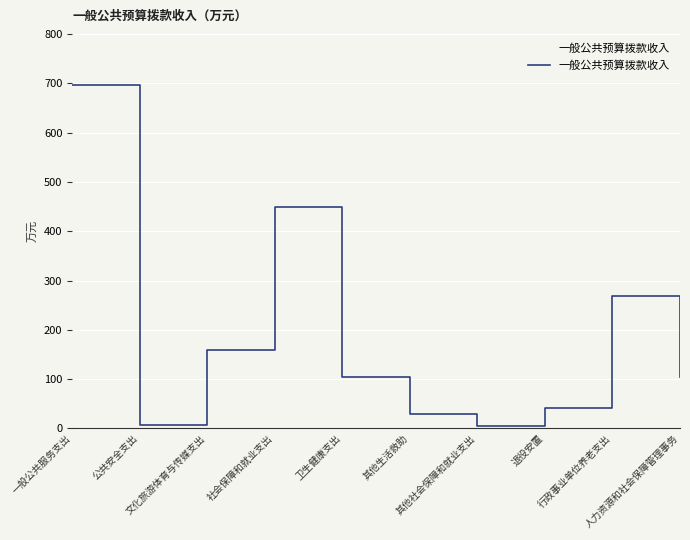

List the labels in order of value, largest first.

一般公共服务支出, 社会保障和就业支出, 行政事业单位养老支出, 文化旅游体育与传媒支出, 卫生健康支出, 人力资源和社会保障管理事务, 退役安置, 其他生活救助, 公共安全支出, 其他社会保障和就业支出